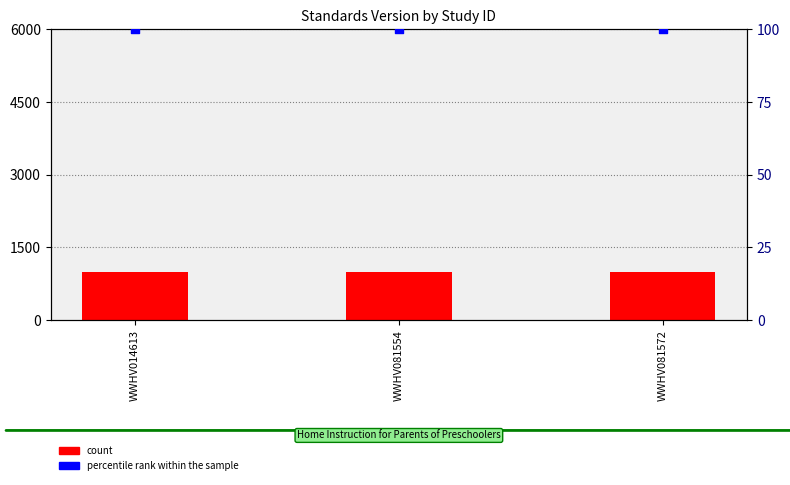

Which series has the largest total across all categories?

count